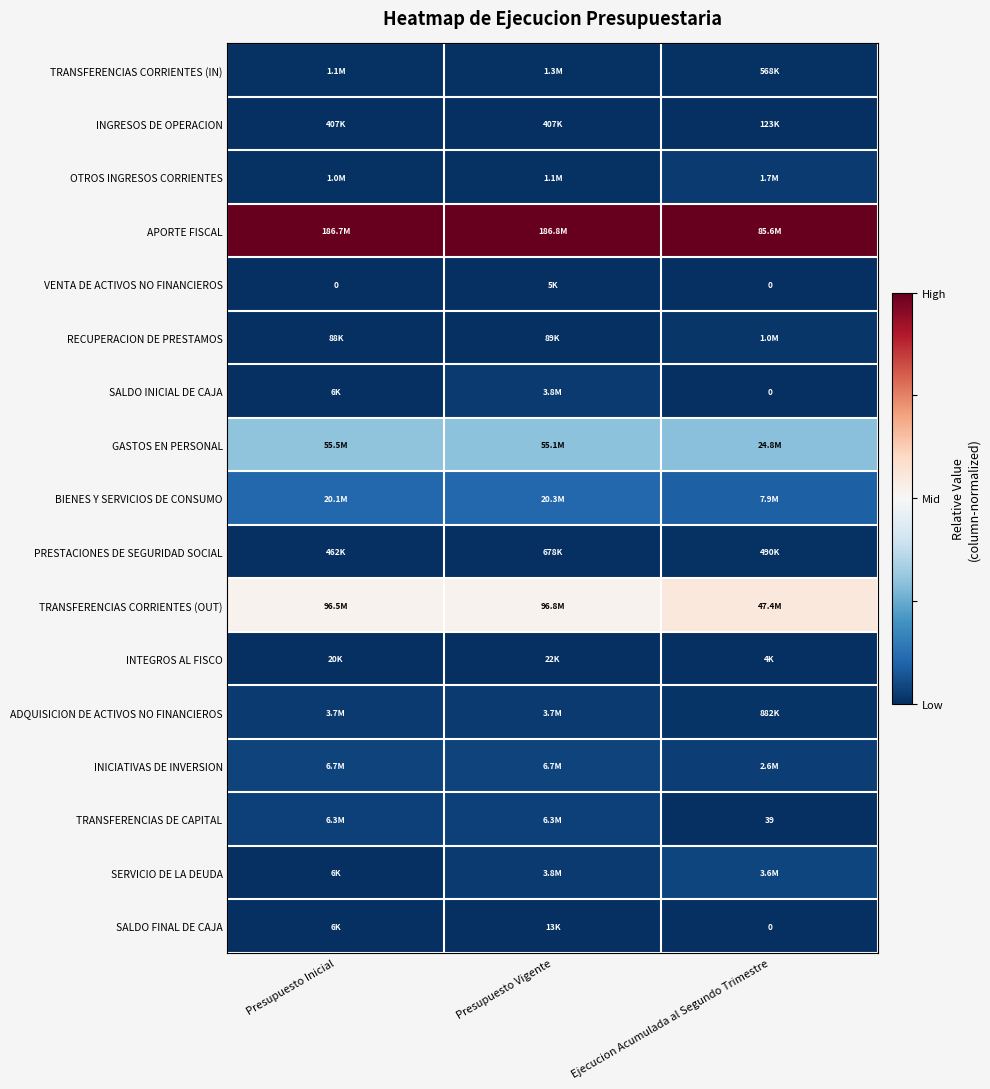

How many distinct data groups are displayed?

17